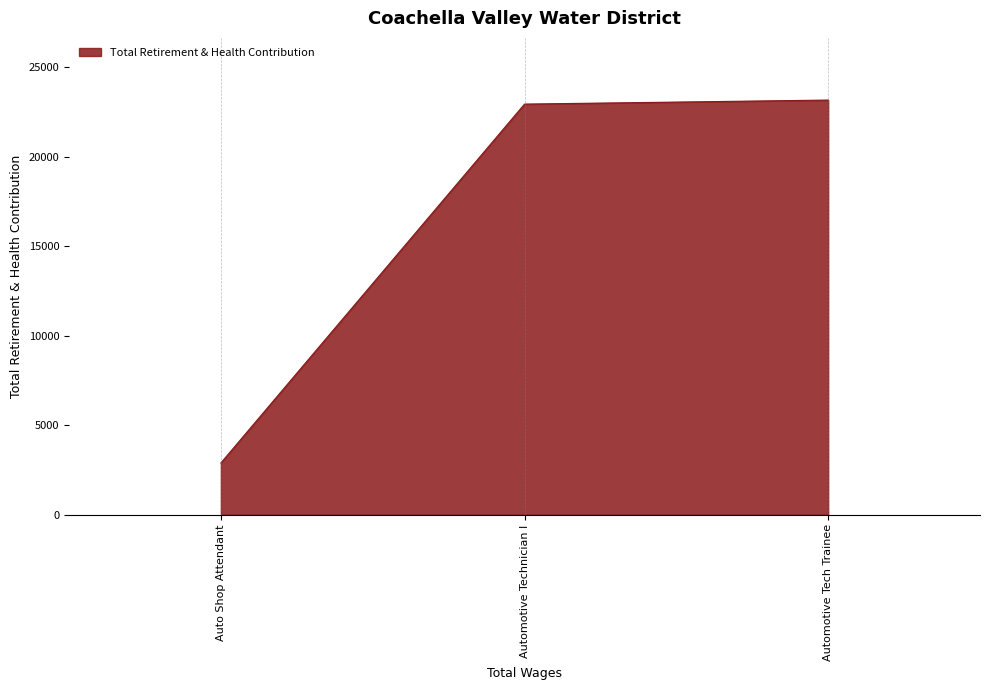

What is the change in value from Auto Shop Attendant to Automotive Technician I?

+20061